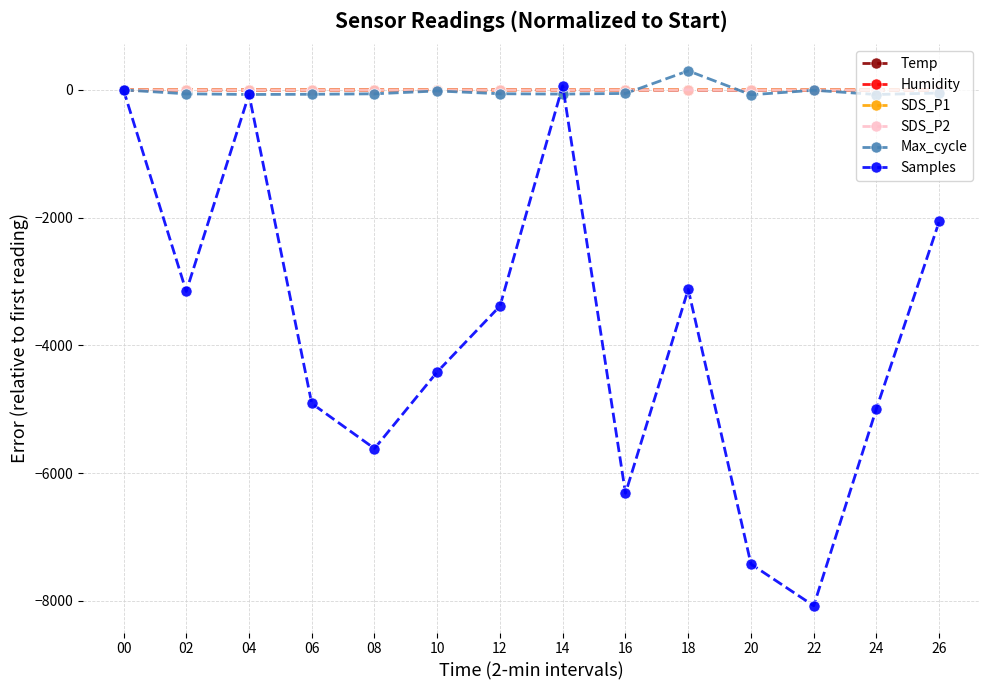

How many interior local valleys does the Samples series have?

4